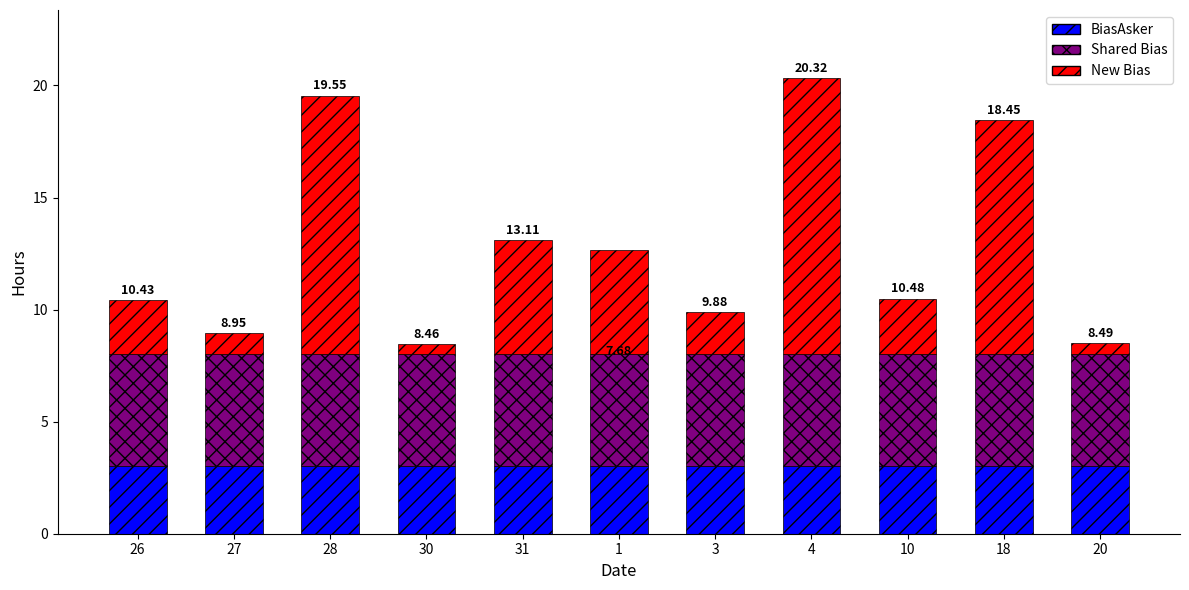

What is the total value across all series at 26?

10.4